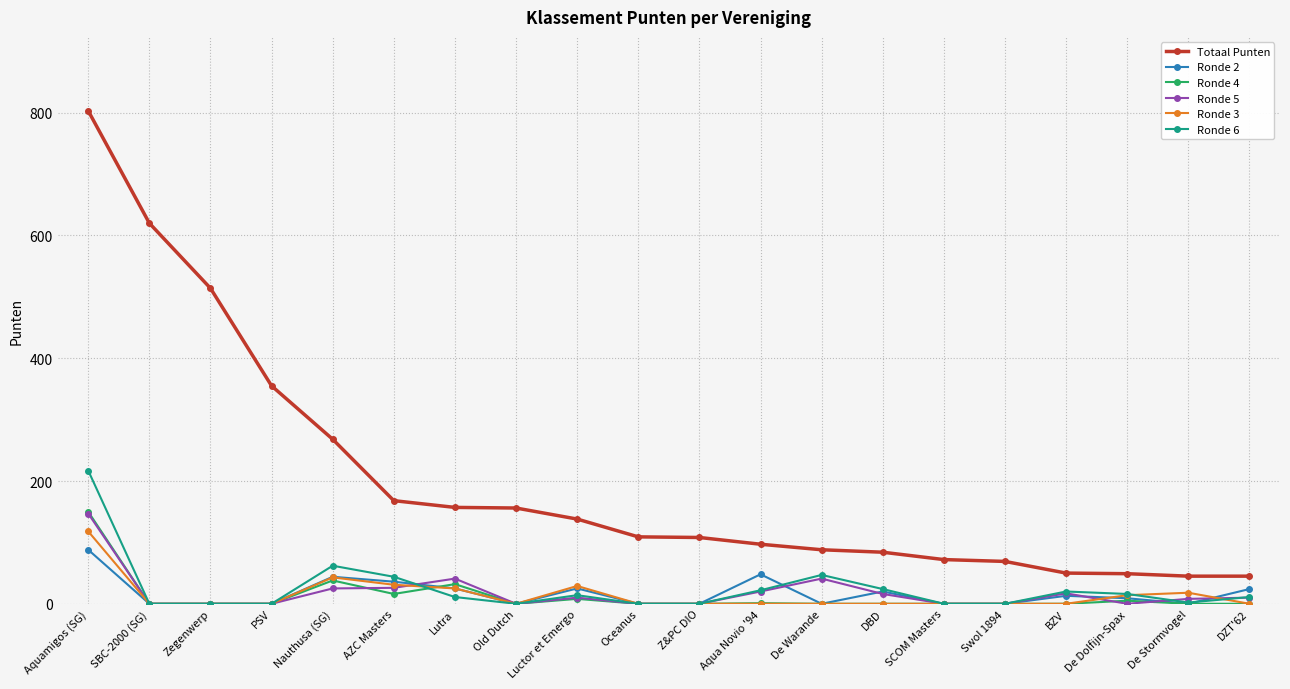

What is the total value across all series at Old Dutch?

156